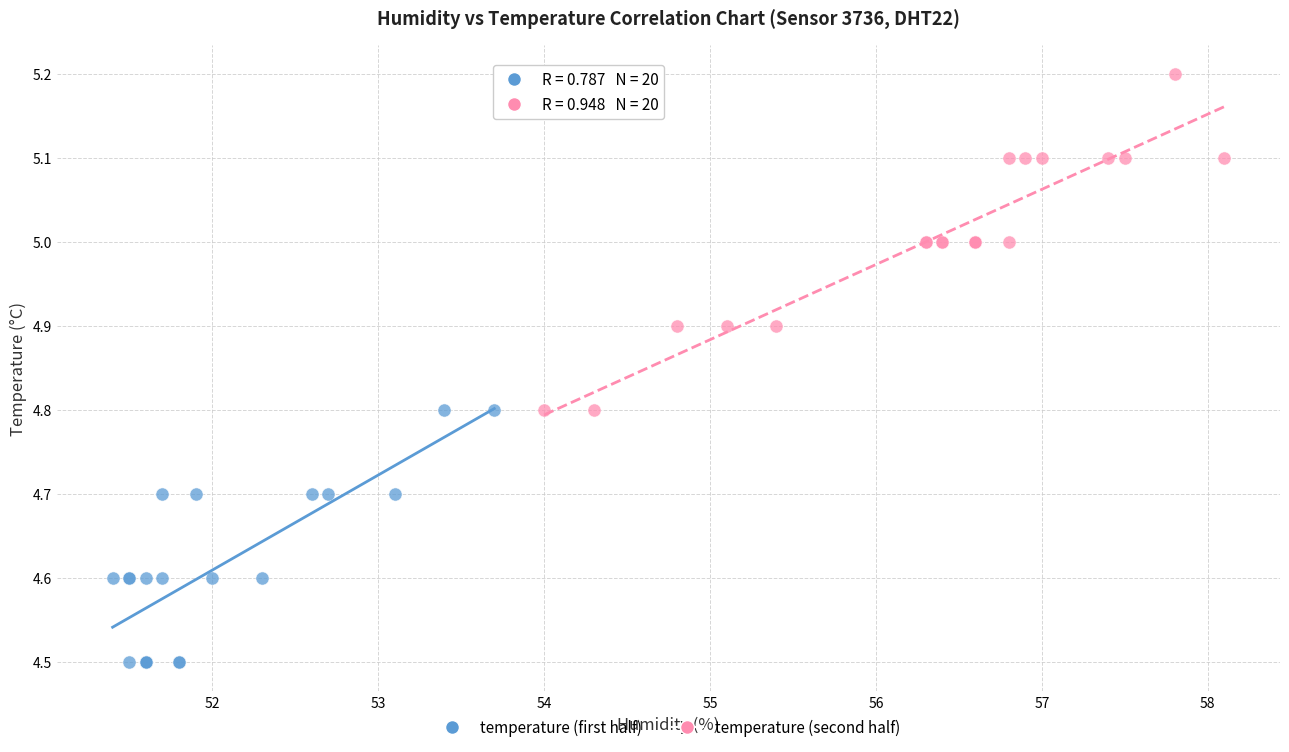

Which series contains the lowest Y value?

temperature (first half)